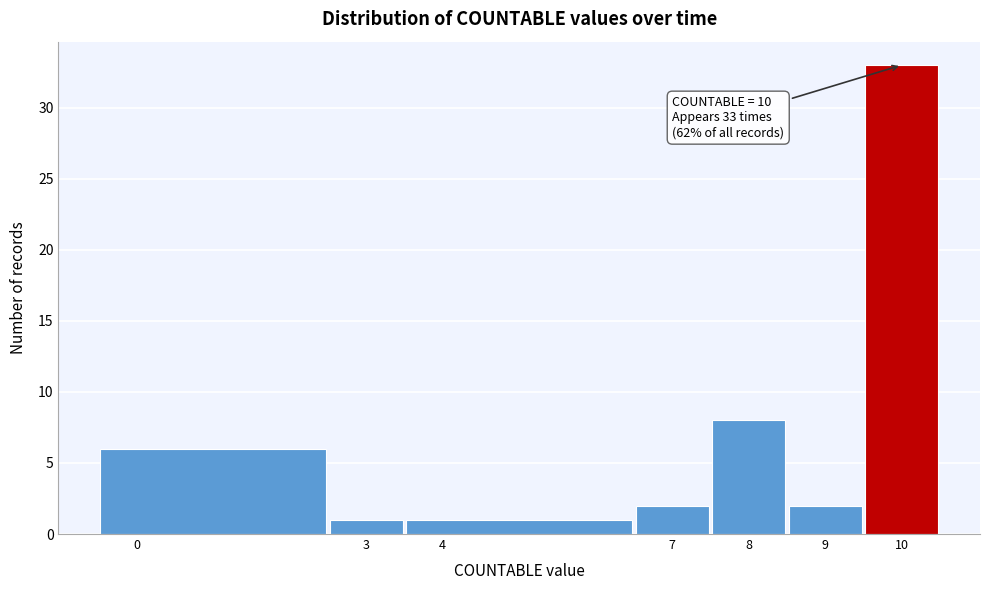

Which range on the x-axis has the tallest bar?

9.5 to 10.5